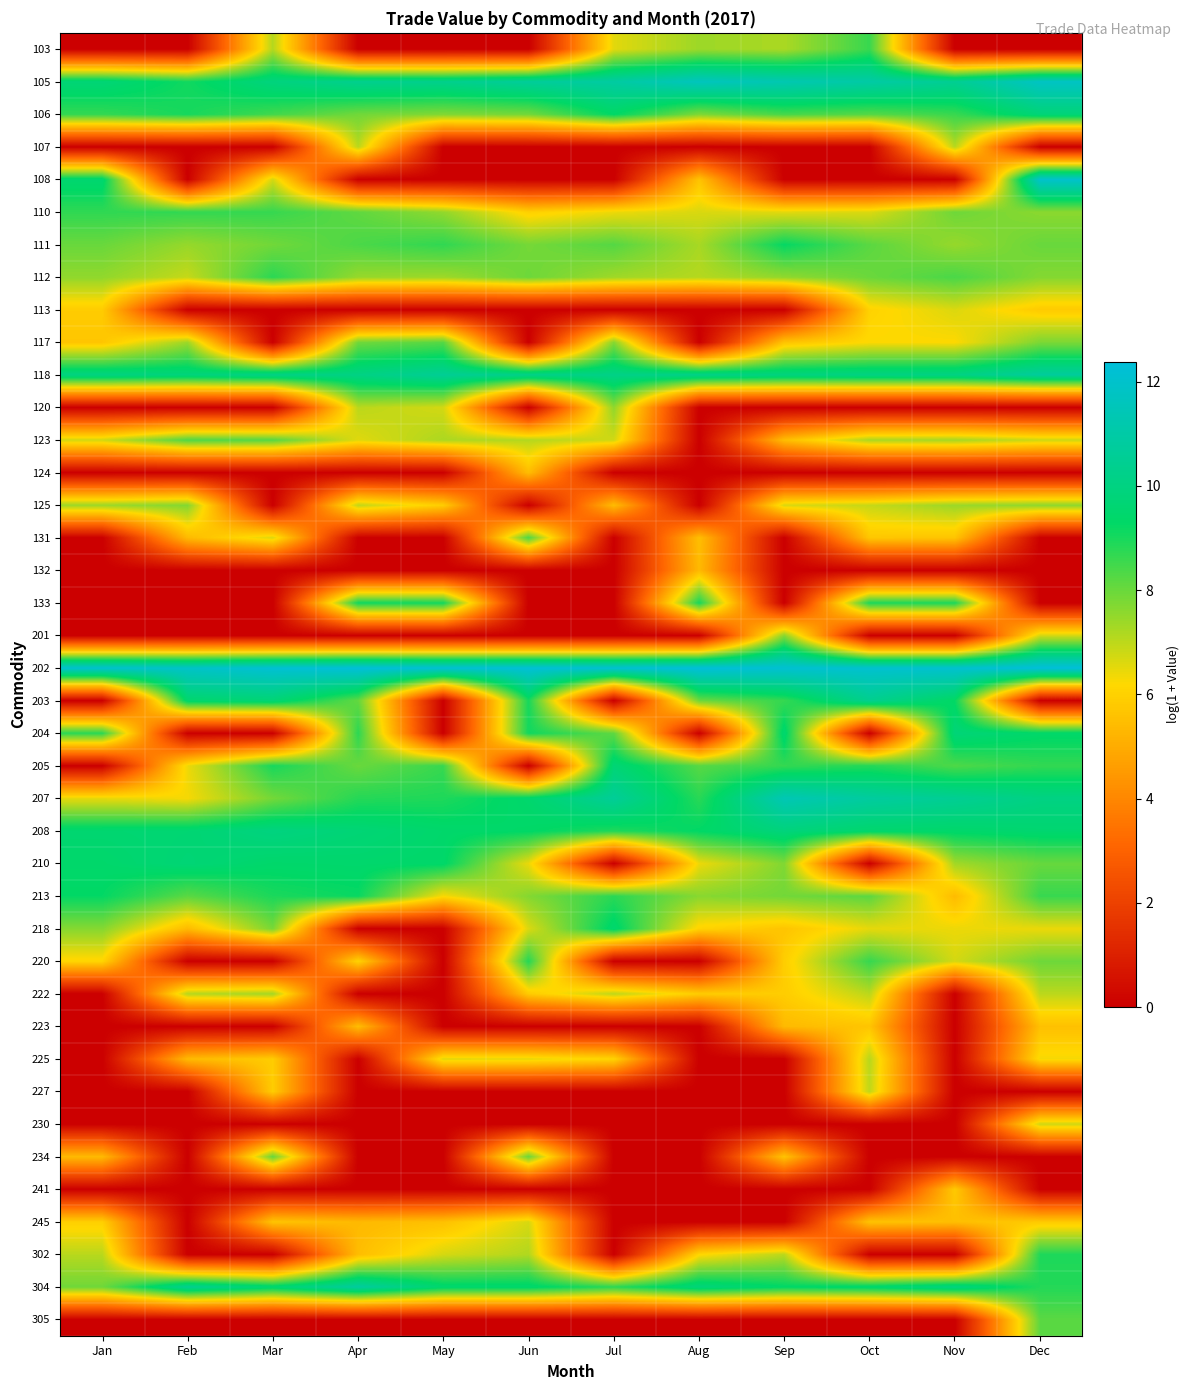

Rank the series by their maximum value, from highest to lowest.

202, 108, 105, 207, 304, 118, 203, 208, 204, 106, 210, 205, 218, 213, 111, 133, 302, 220, 112, 110, 103, 131, 123, 117, 305, 234, 125, 201, 120, 222, 107, 225, 227, 230, 245, 113, 241, 223, 124, 132